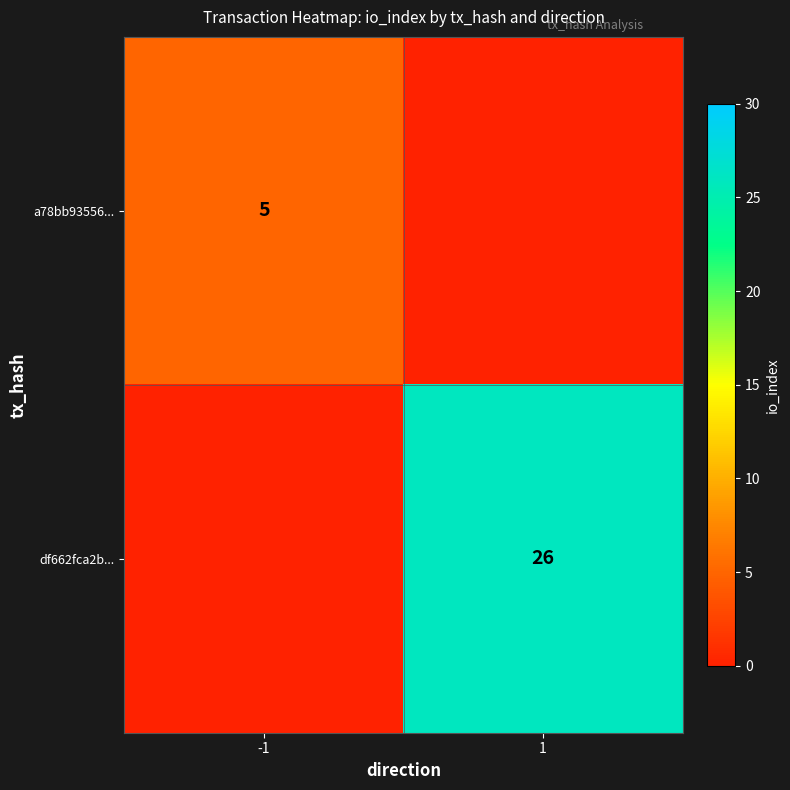

What is the maximum value shown in the chart?

26